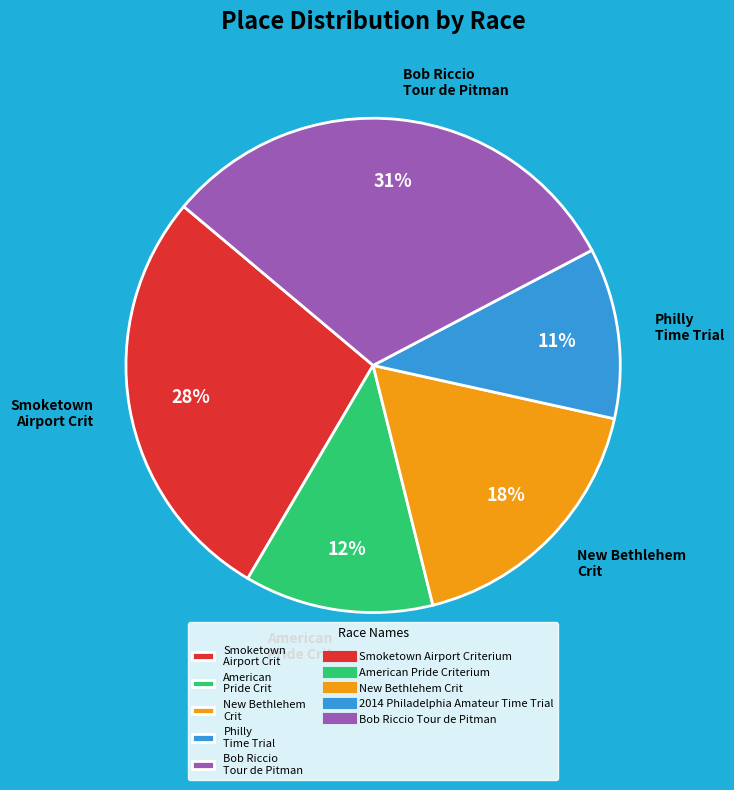

Is it true that Smoketown Airport Crit is 28% of the pie?

True